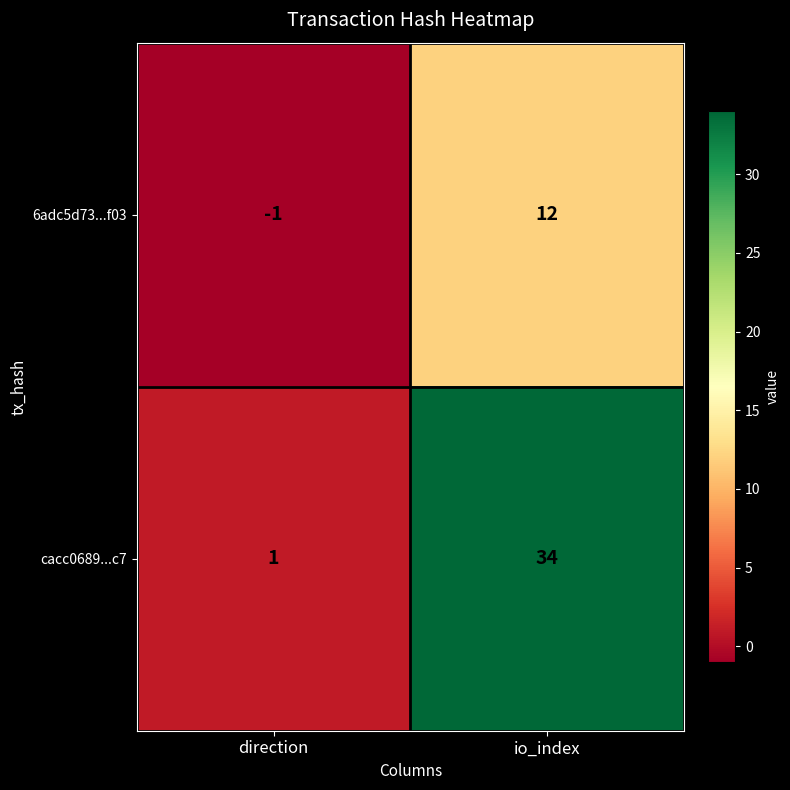

How many series are shown in this chart?

2